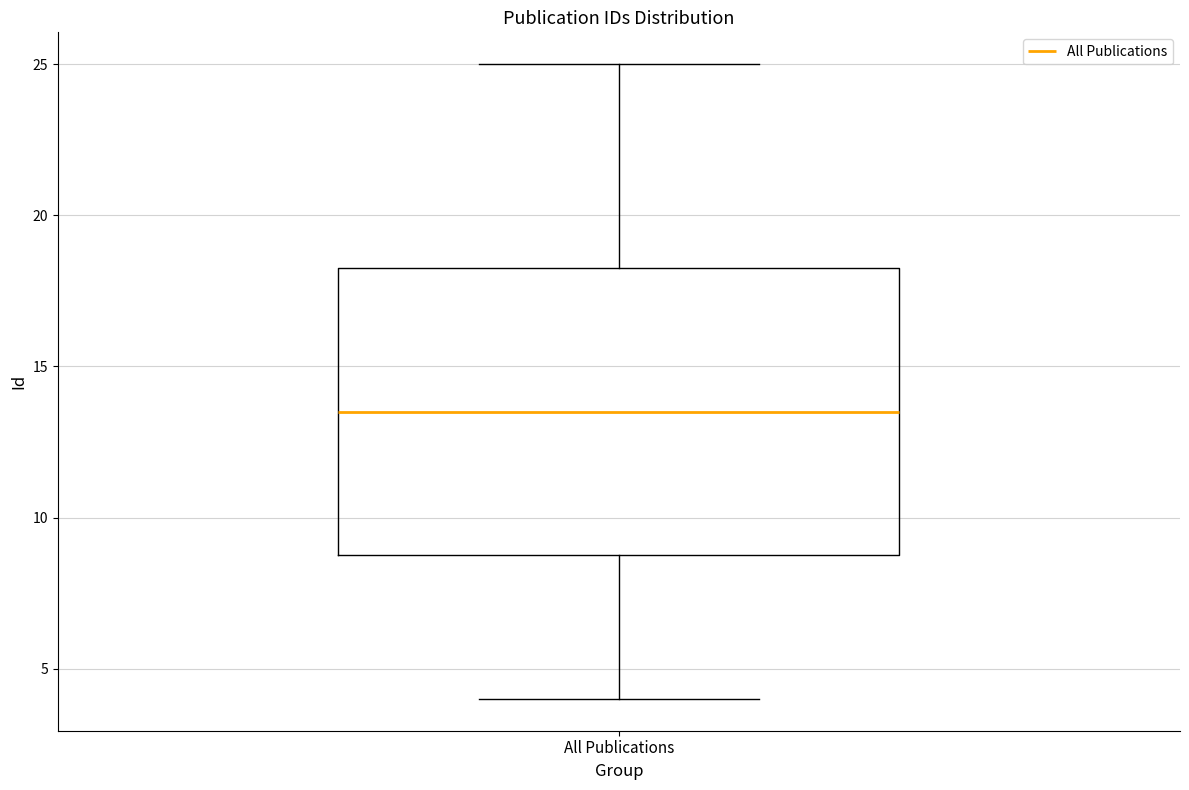

Transcribe this box plot: give where the median line is, the range the box spans, and where the two whiskers end, as read against the y-axis. The values are not printed on the chart, so give them approximately, as read against the axis.

median 13.5, box 9.0 to 18.5, whiskers 4.0 to 25.0